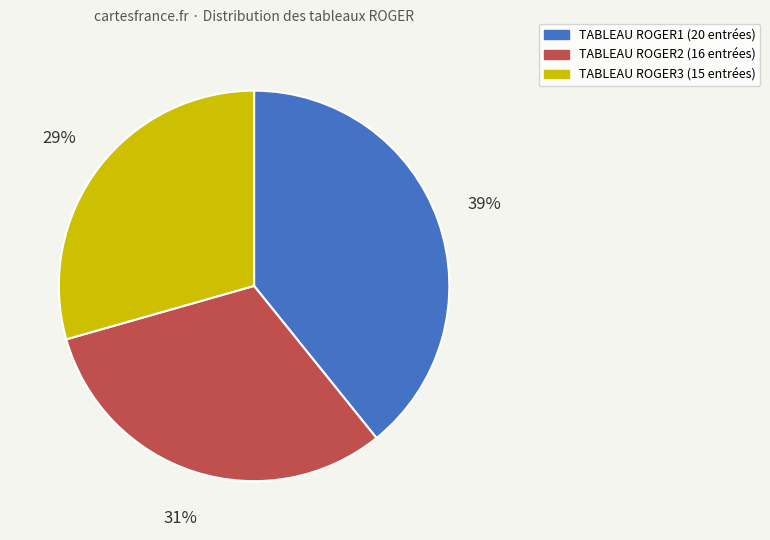

Is it true that TABLEAU ROGER3 is 29% of the pie?

True